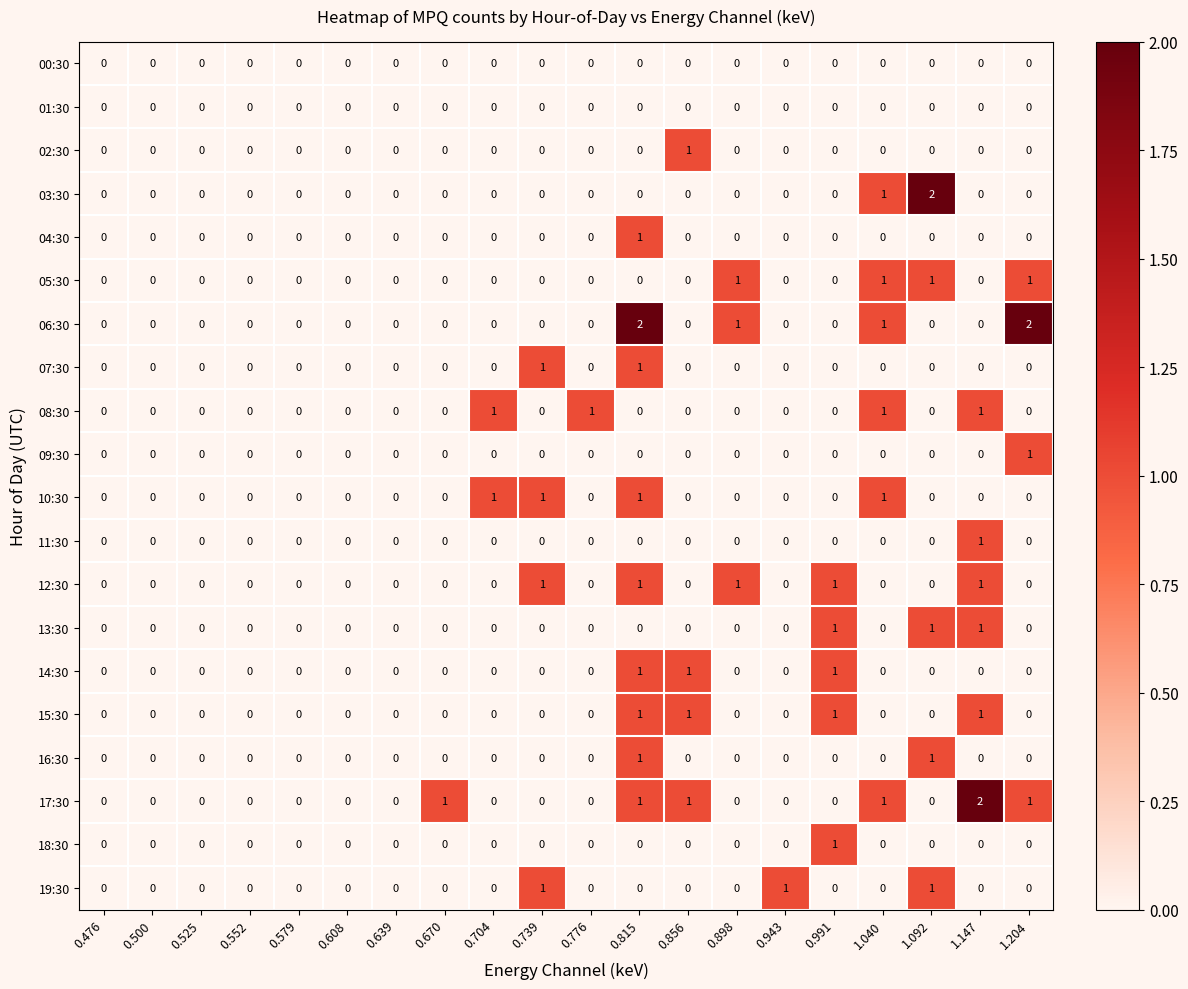

True or false: 19:30 has a value of -1 at 0.608.

False